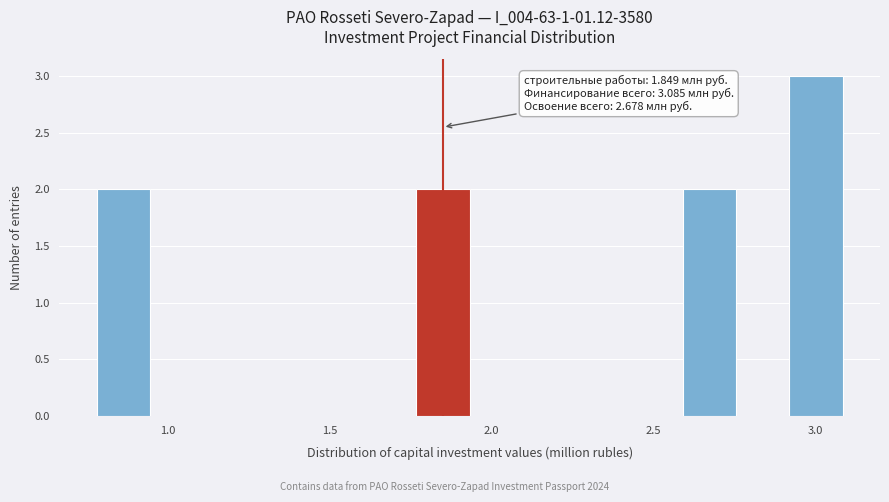

Read against the x-axis, roughly where is the centre of the tallest bar?

3.00